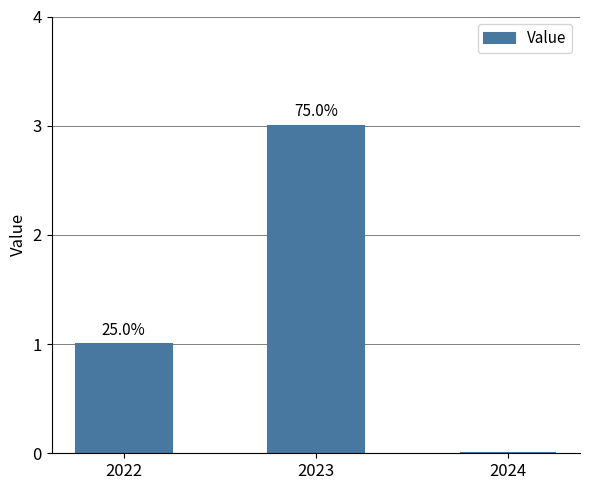

List the labels in order of value, largest first.

2023, 2022, 2024